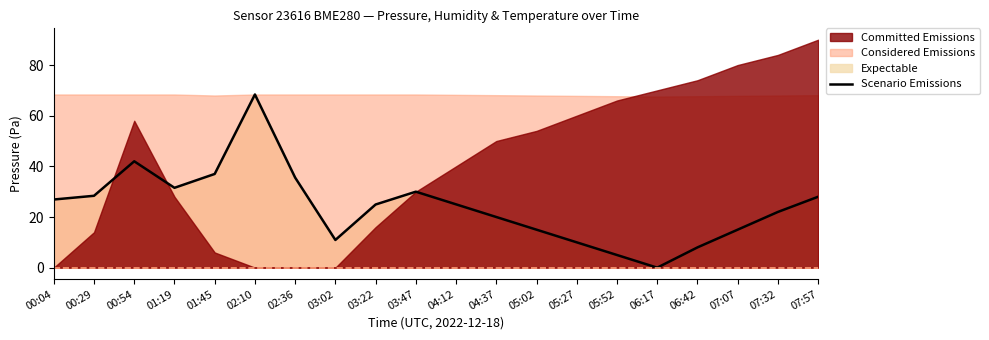

At which label does Scenario Emissions reach its peak?

02:10